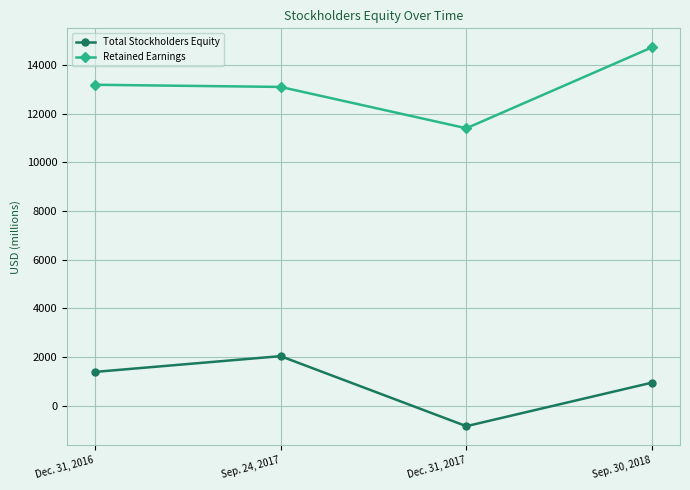

What is the label of the 3rd point from the left?

Dec. 31, 2017